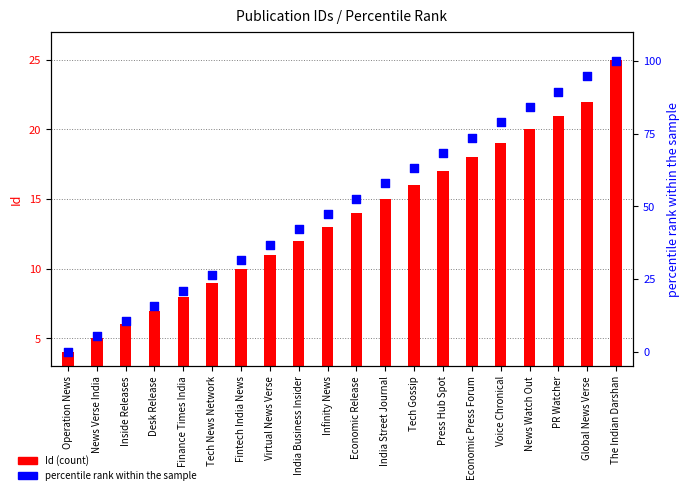

At which category is the sum across all series the highest?

The Indian Darshan